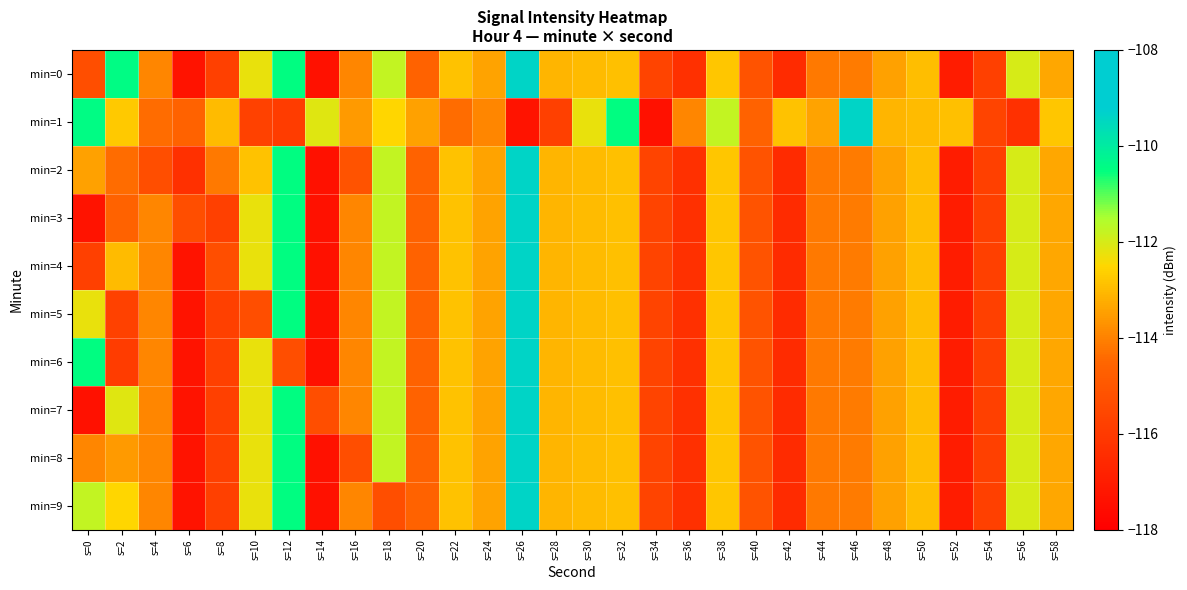

At s=2, list the series in order from smallest to largest.

min=6, min=5, min=3, min=2, min=8, min=4, min=1, min=9, min=7, min=0